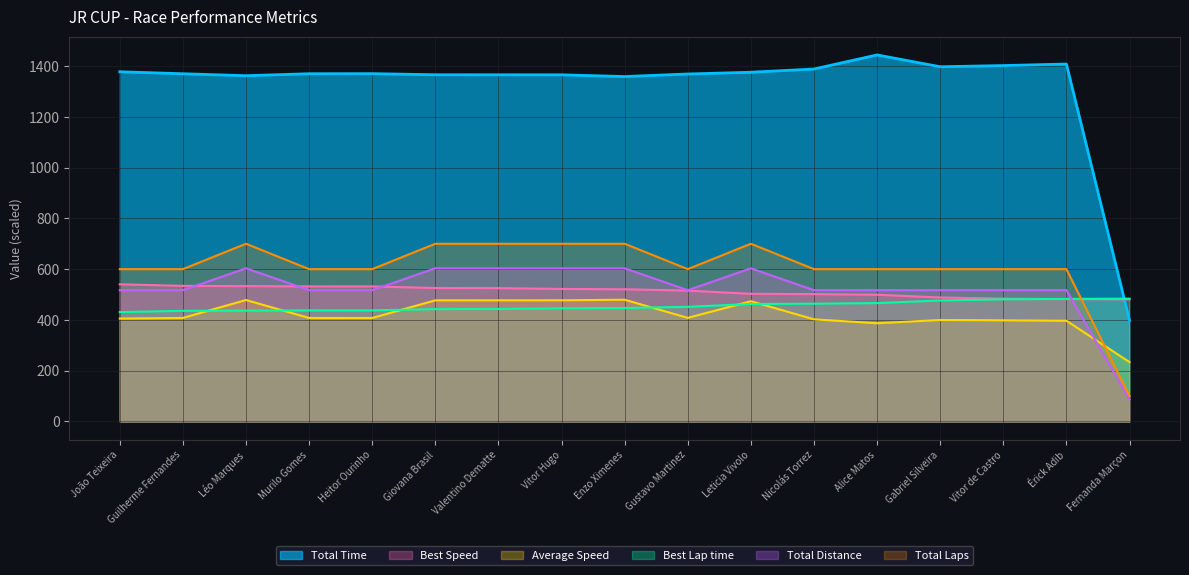

Which series has the largest total across all categories?

Total Time